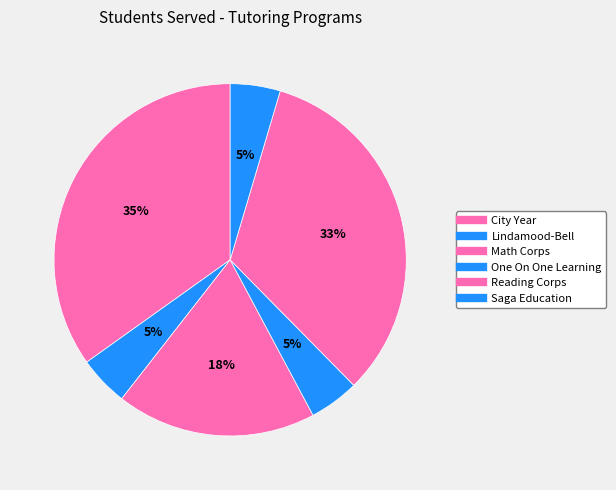

Combined, what portion of the pie is Lindamood-Bell and Reading Corps?

37.6%